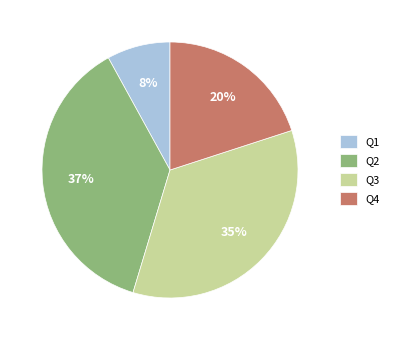

The Q2 slice represents 28% of the pie. True or false?

False